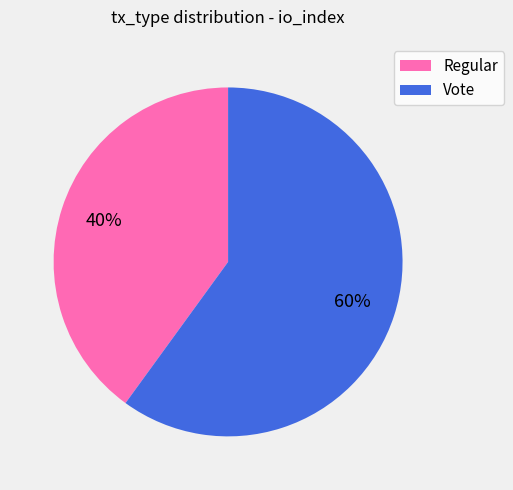

What percentage is the Vote slice, to the nearest percent?

60%